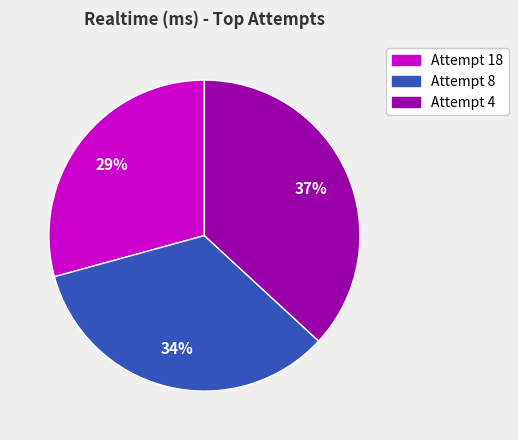

Is there any slice that represents more than half of the pie?

No